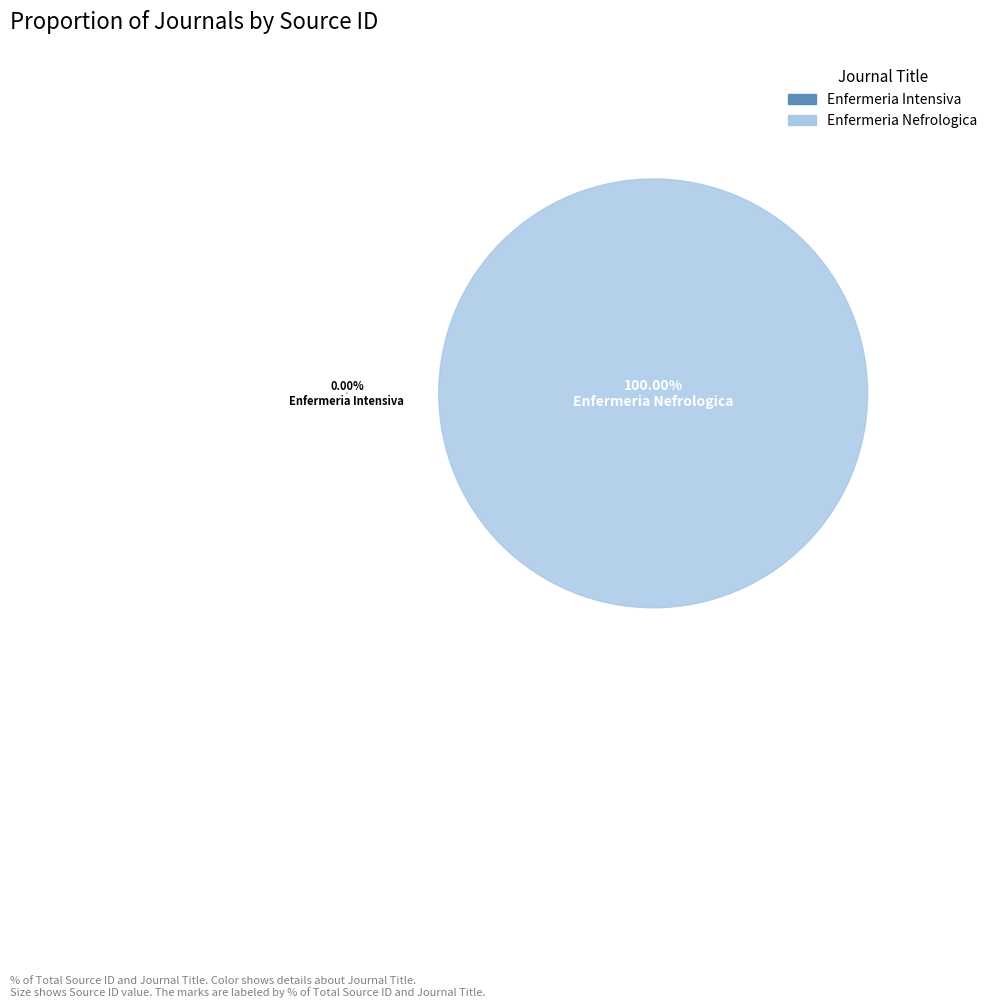

How much of the chart is everything except Enfermeria Intensiva?

100.0%